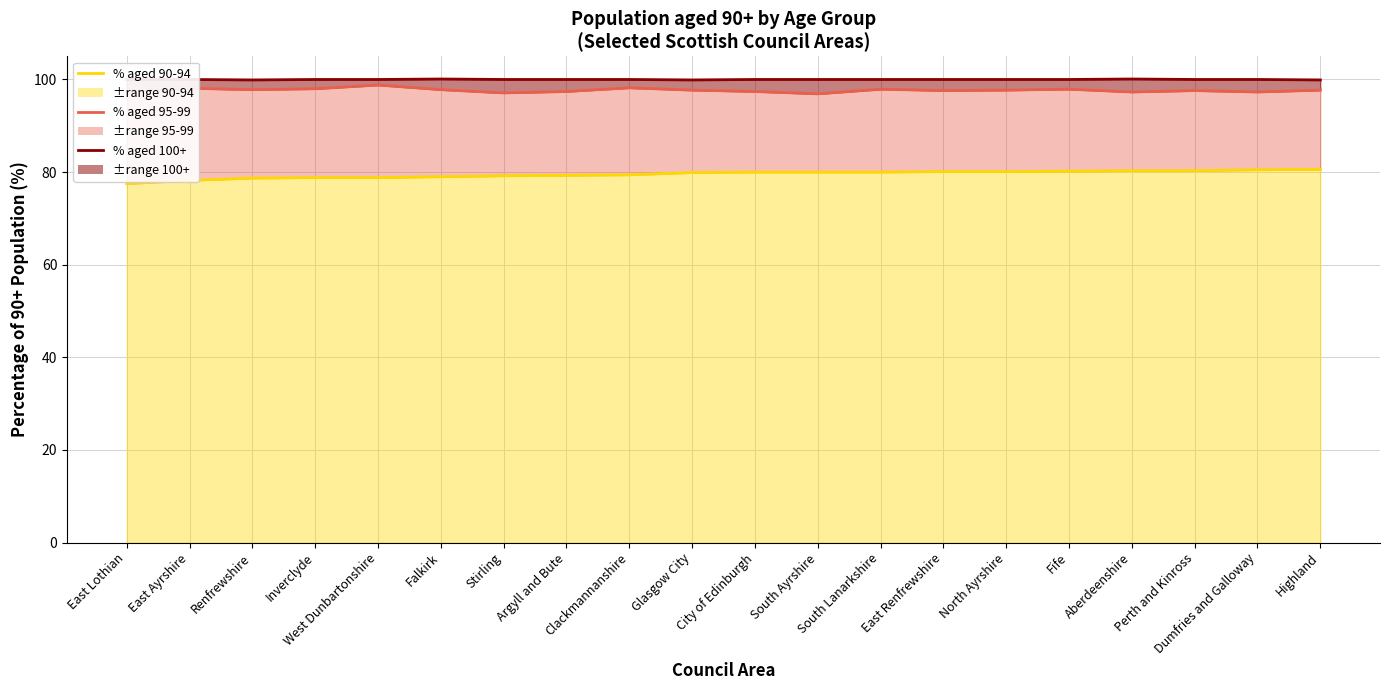

How many lines are shown in the chart?

3